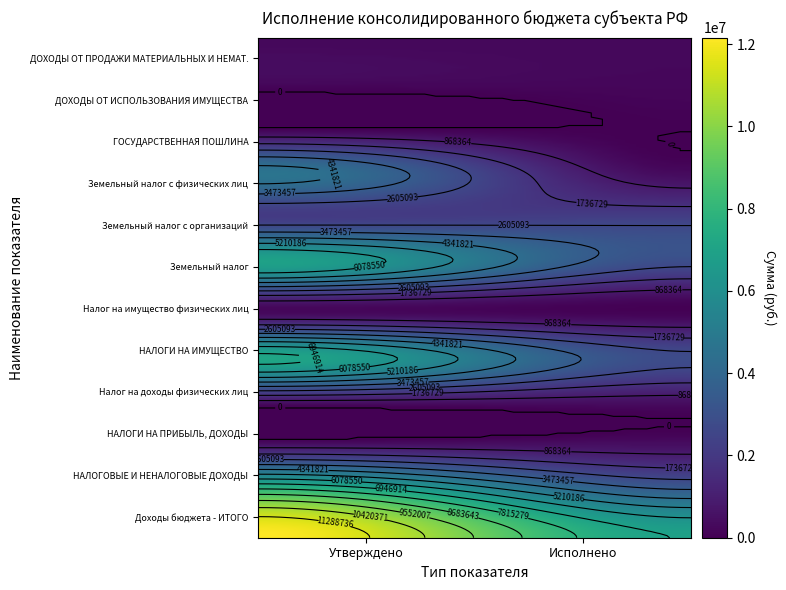

What is the average value of the Налог на доходы физических лиц series?

631739.7